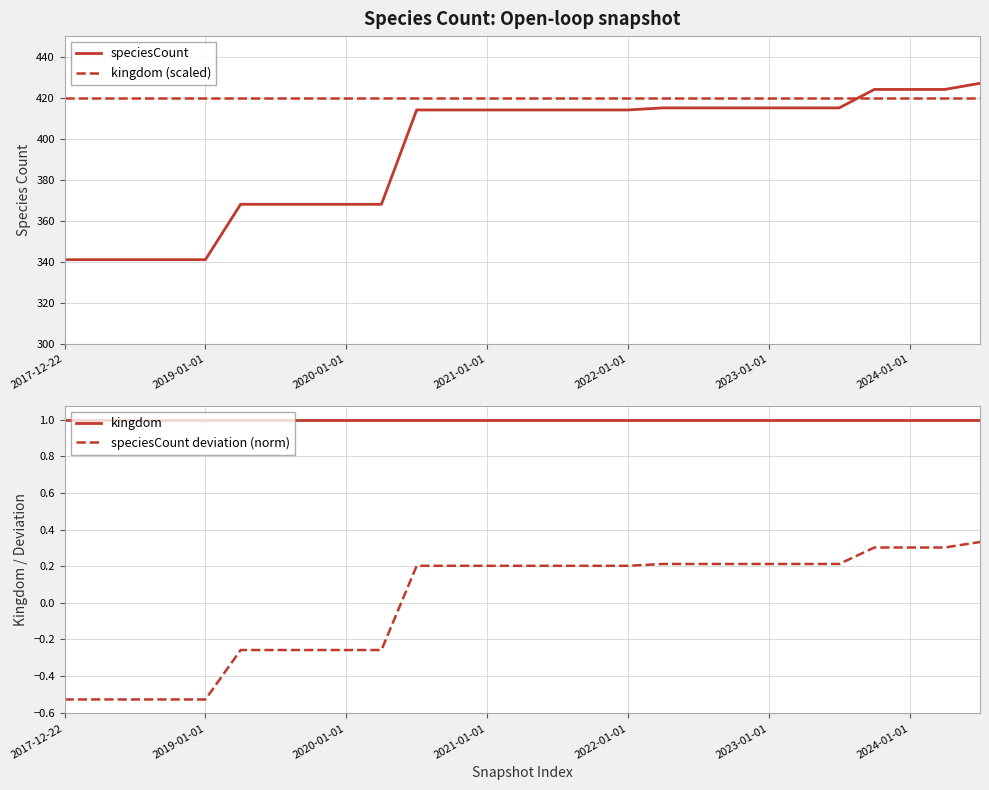

What are all the series names shown in the legend?

speciesCount, kingdom (scaled), kingdom, speciesCount deviation (norm)